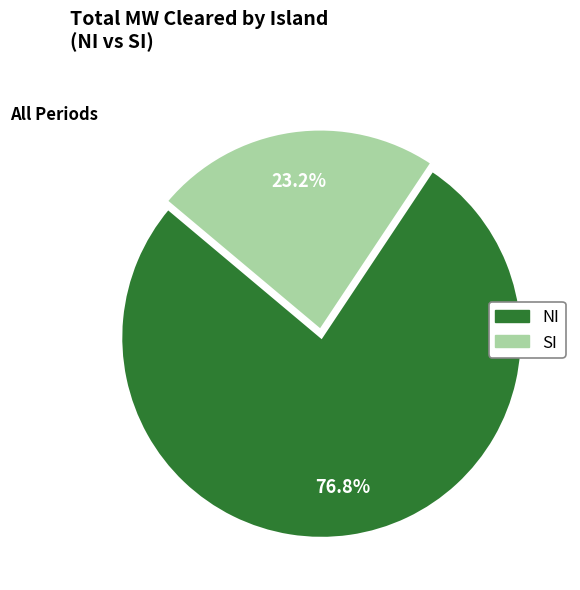

Which has a higher value, NI or SI?

NI